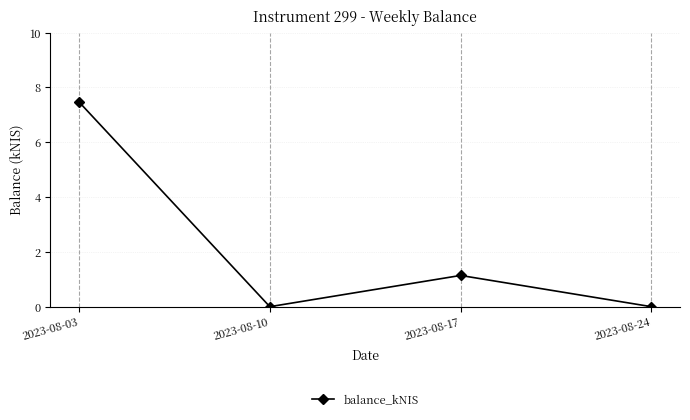

How many data points are above 1?

2